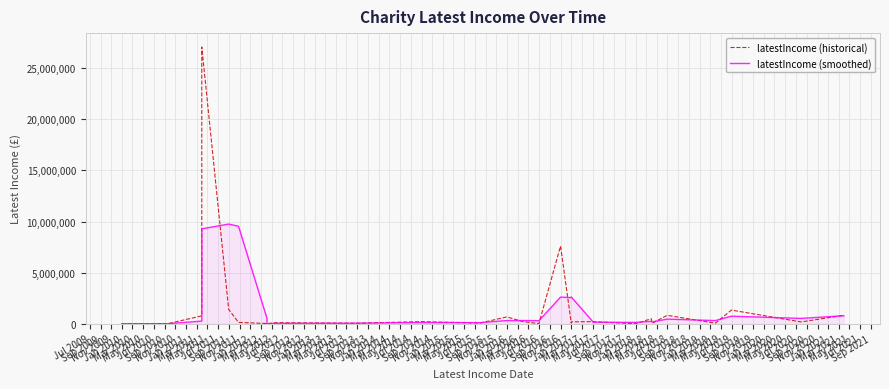

What is the label of the 10th point from the right?

Nov 2012